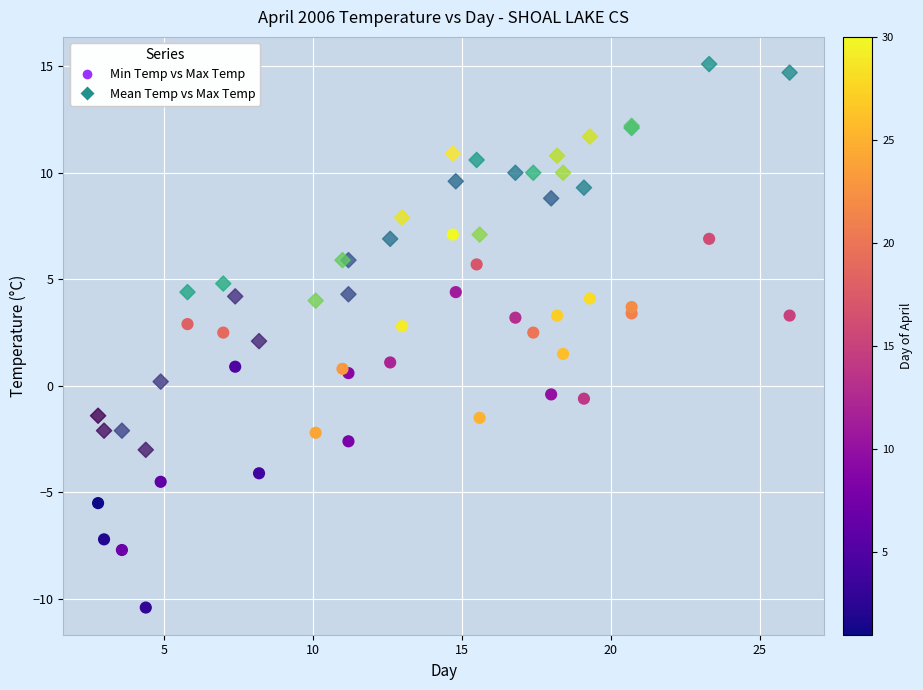

Which series reaches the minimum Y coordinate?

Min Temp vs Max Temp